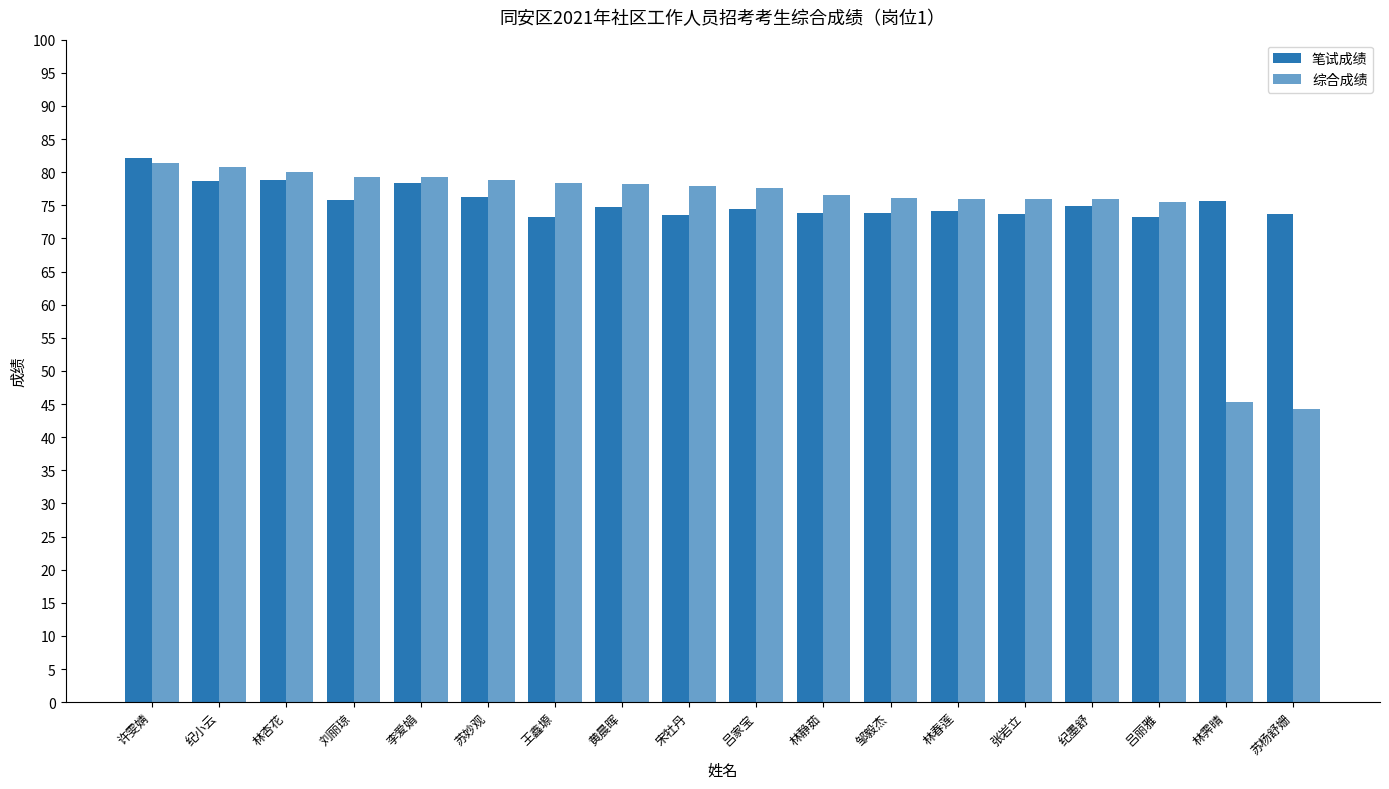

What is the average value of the 笔试成绩 series?

75.5